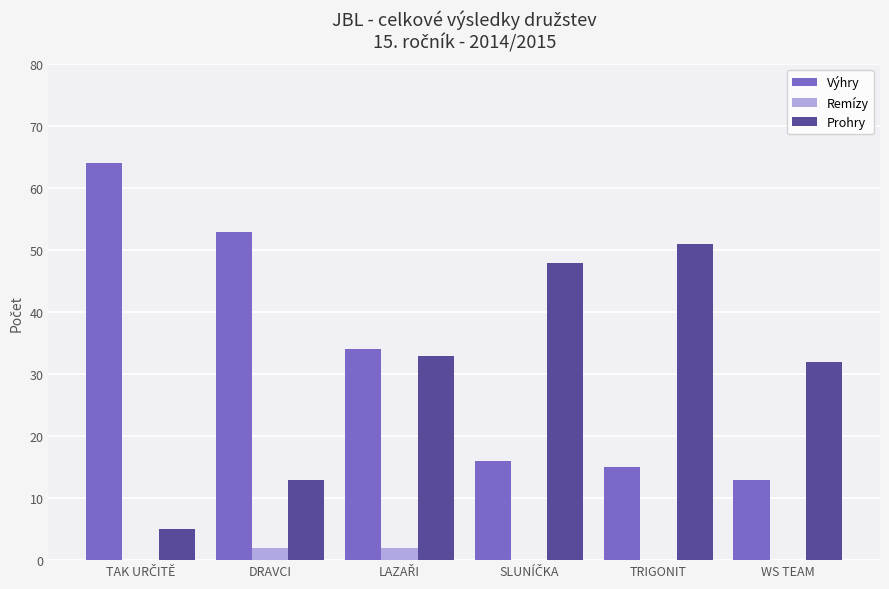

Is the value of Prohry at WS TEAM greater than the value of Remízy at WS TEAM?

Yes